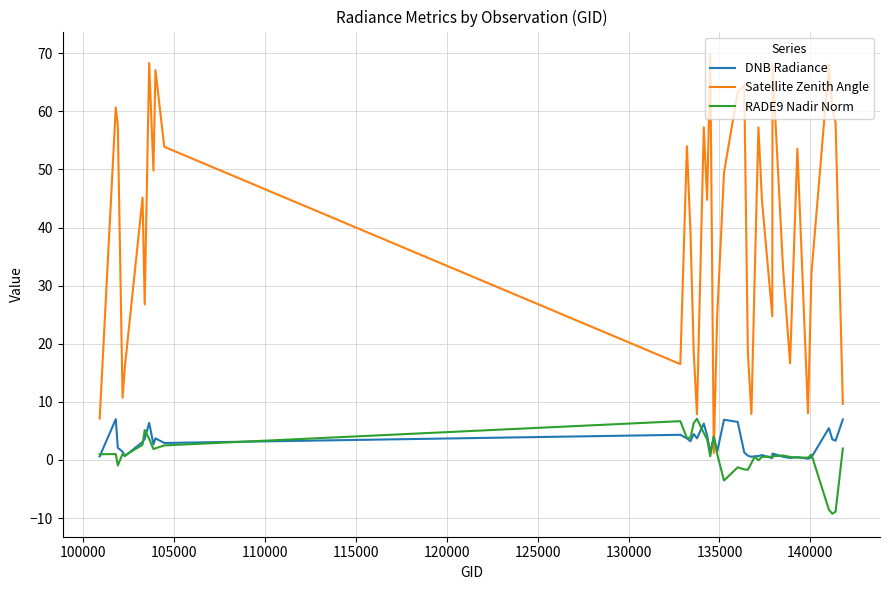

What is the smallest value displayed?

-9.3